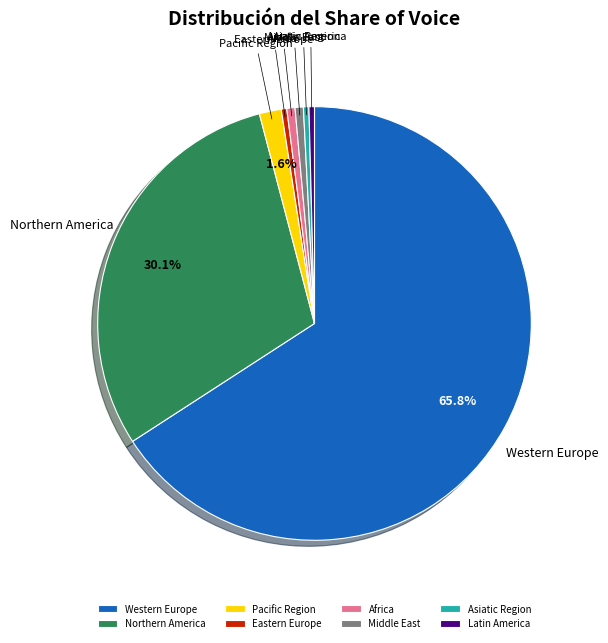

True or false: Northern America accounts for 49% of the total.

False